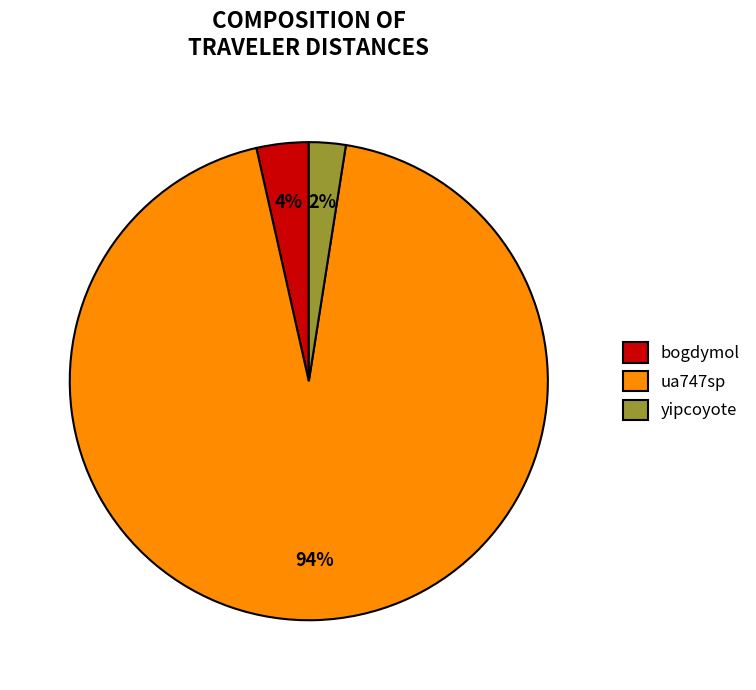

To the nearest percent, what is the average slice percentage?

33%